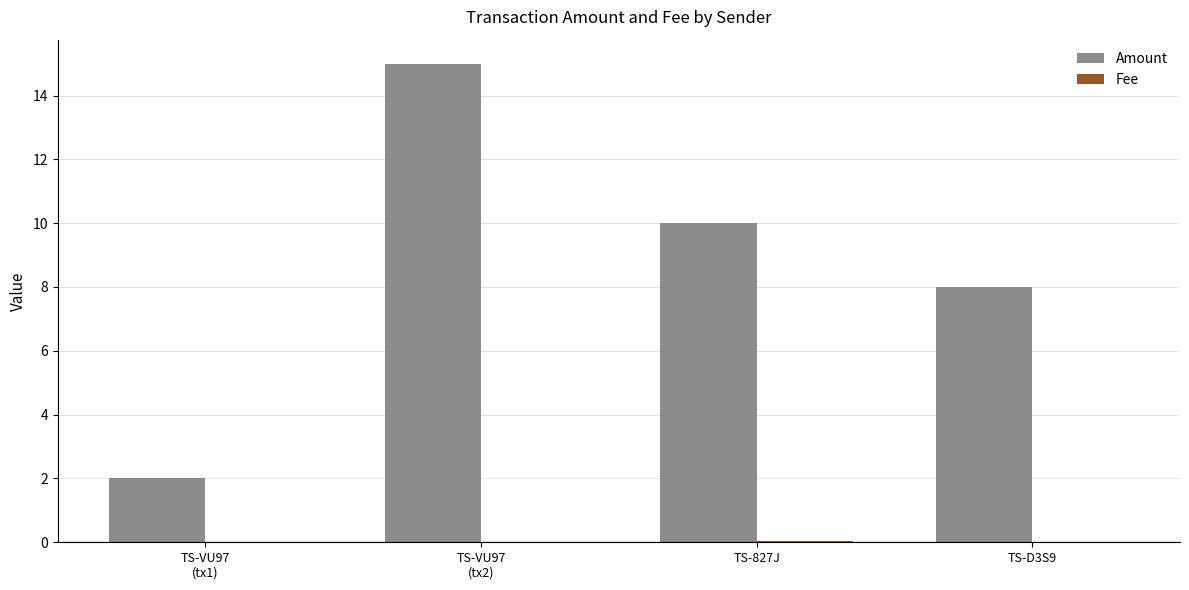

Count the number of categories in the chart.

4